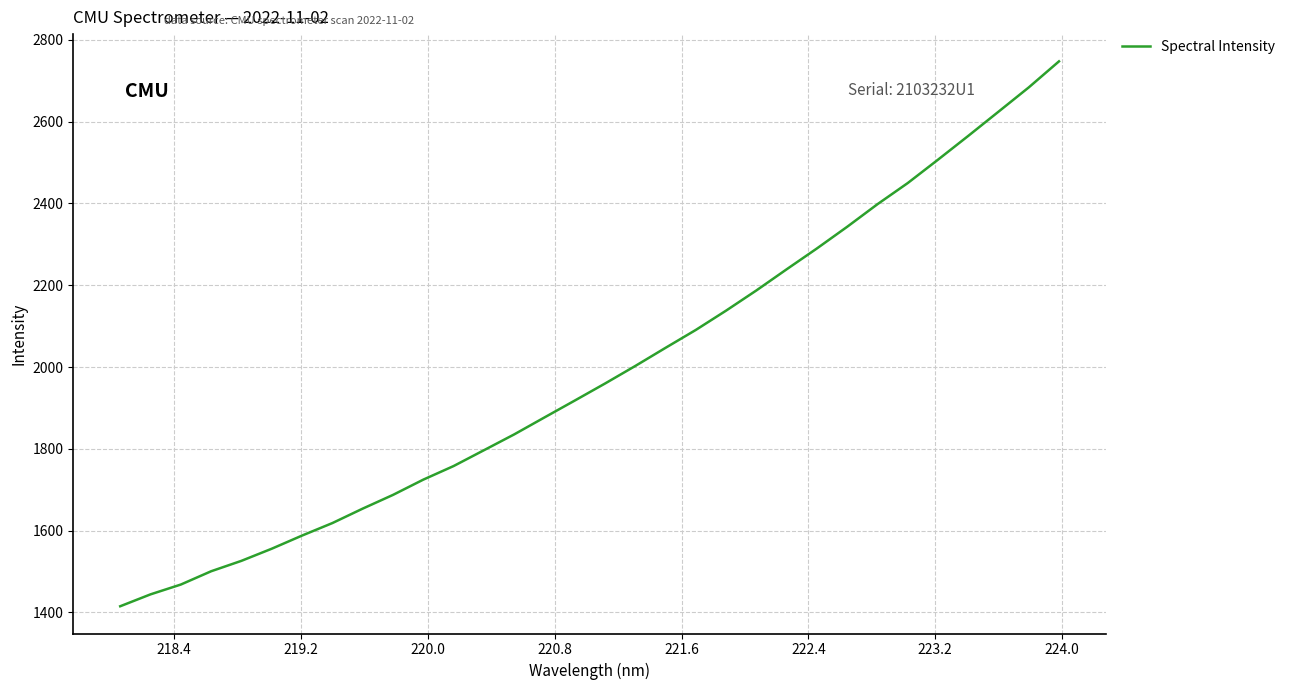

What is the minimum value shown in the chart?

1415.2